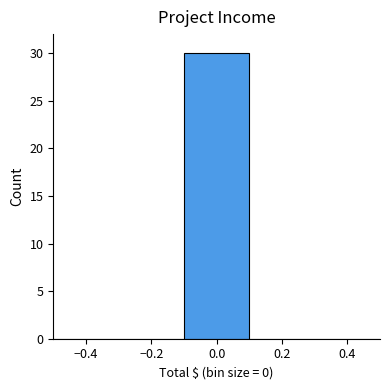

Reading left to right, transcribe this chart: for each bar, give the range it covers on the x-axis and its height. The values are not printed on the chart, so give them approximately, as read against the axis.

-0.5 to -0.3: 0
-0.3 to -0.1: 0
-0.1 to 0.1: 30
0.1 to 0.3: 0
0.3 to 0.5: 0